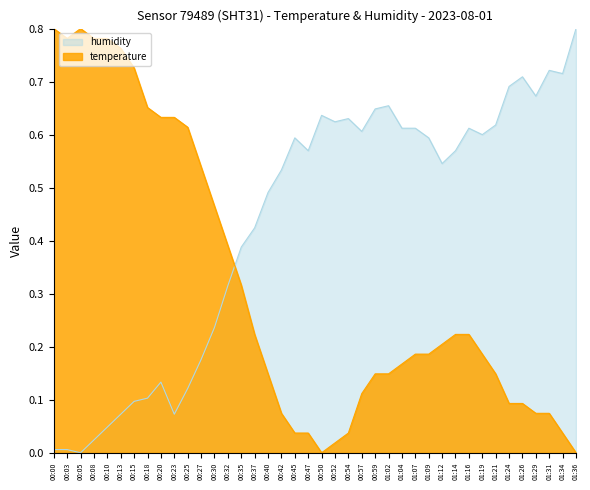

Count the number of data series in this chart.

2